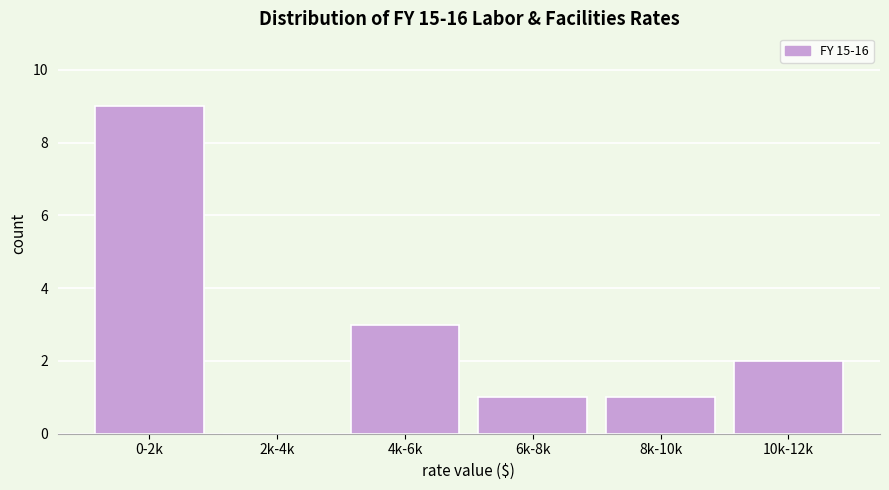

Reading right to left, transcribe all the data shown in this chart.

10k-12k=2	8k-10k=1	6k-8k=1	4k-6k=3	2k-4k=0	0-2k=9